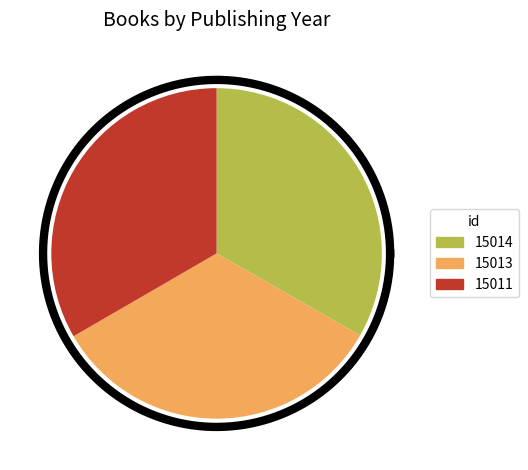

What is the ratio of the value at 15011 to the value at 15014?

1.0